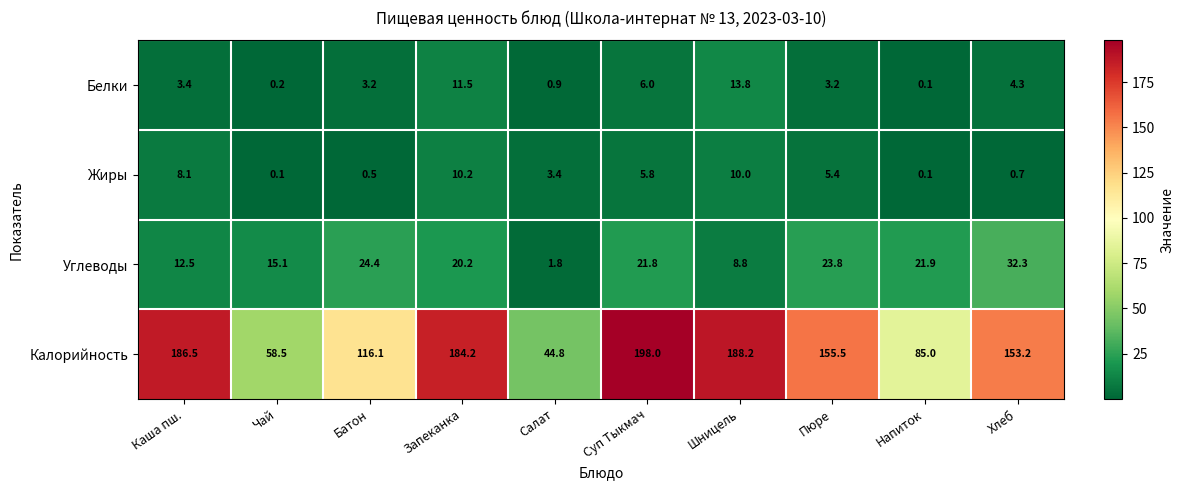

Which category has the highest value across all series?

Суп Тыкмач